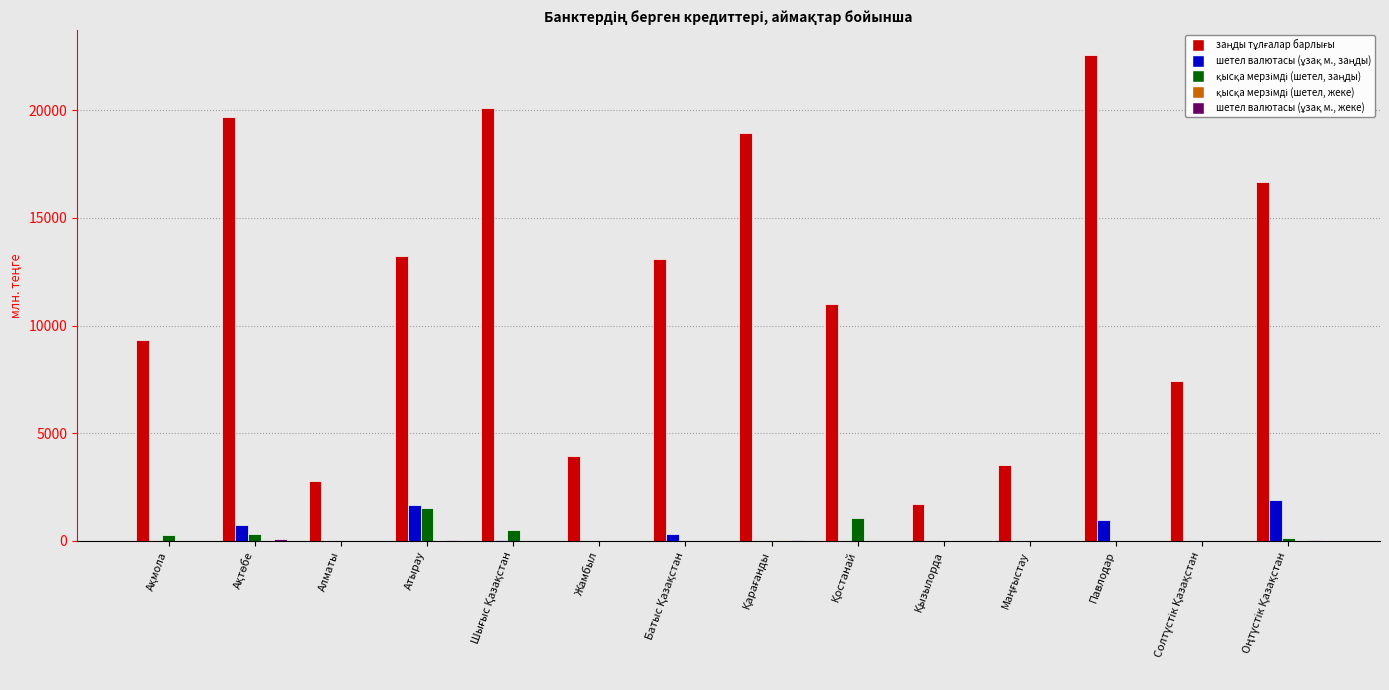

At which category is the sum across all series the highest?

Павлодар